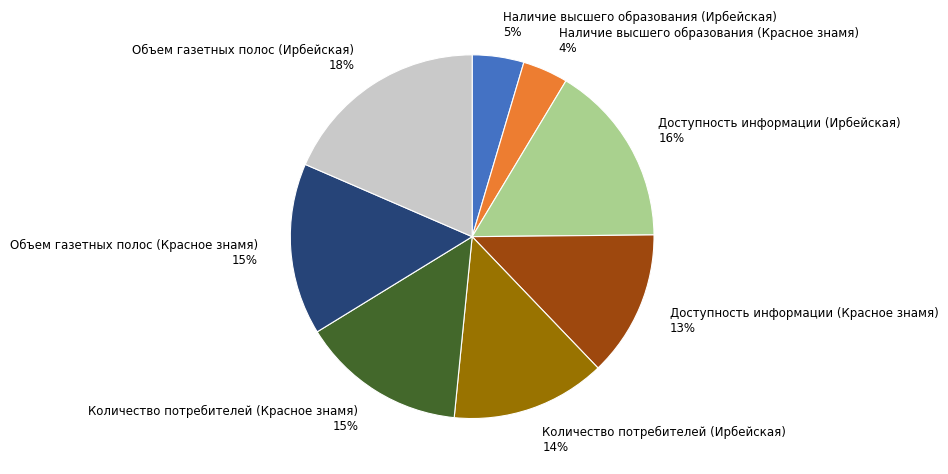

To the nearest percent, what is the combined percentage of Количество потребителей (Ирбейская) and Доступность информации (Ирбейская)?

30%